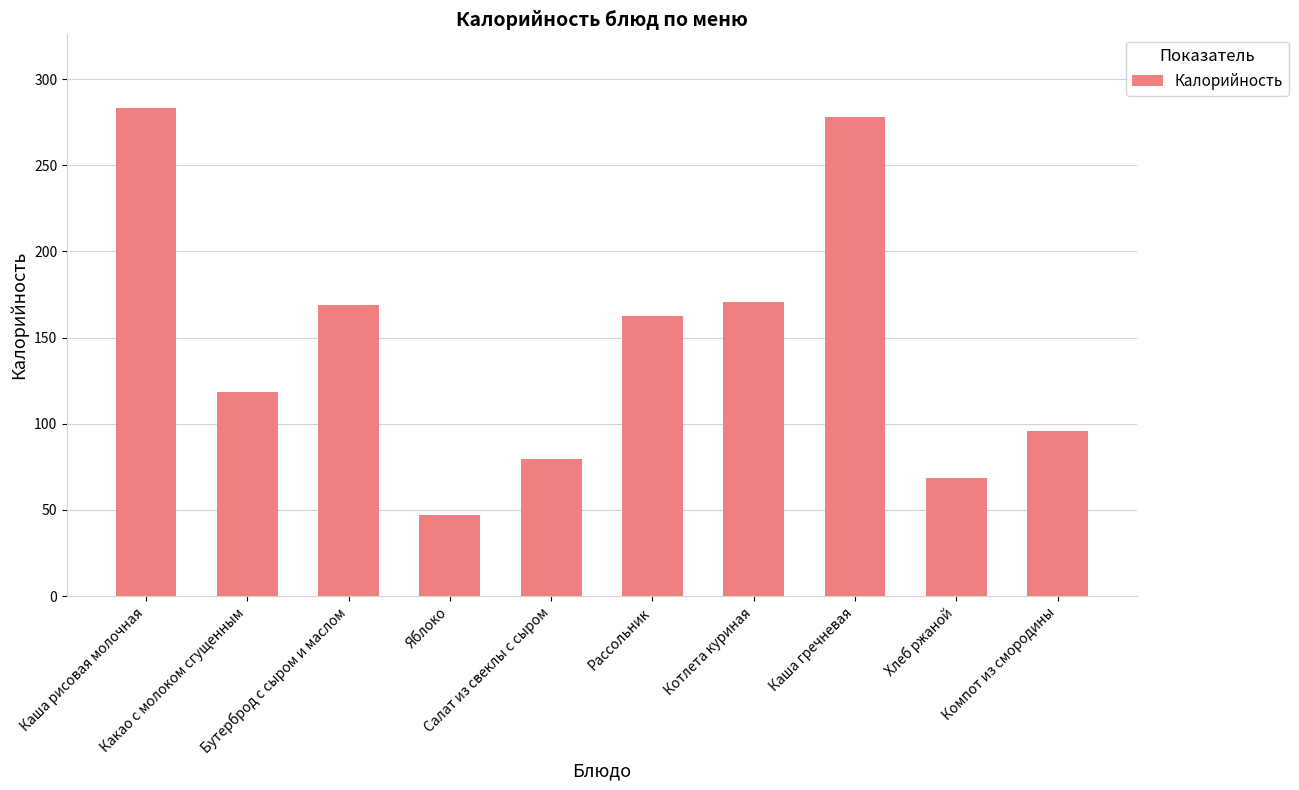

What is the maximum value shown in the chart?

283.4